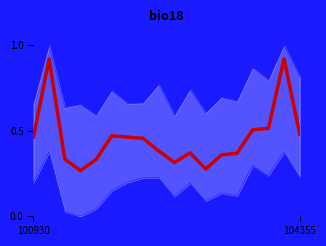

What are all the series names shown in the legend?

rade9_bin_mdn, rade9_bin_1q, rade9_bin_3q